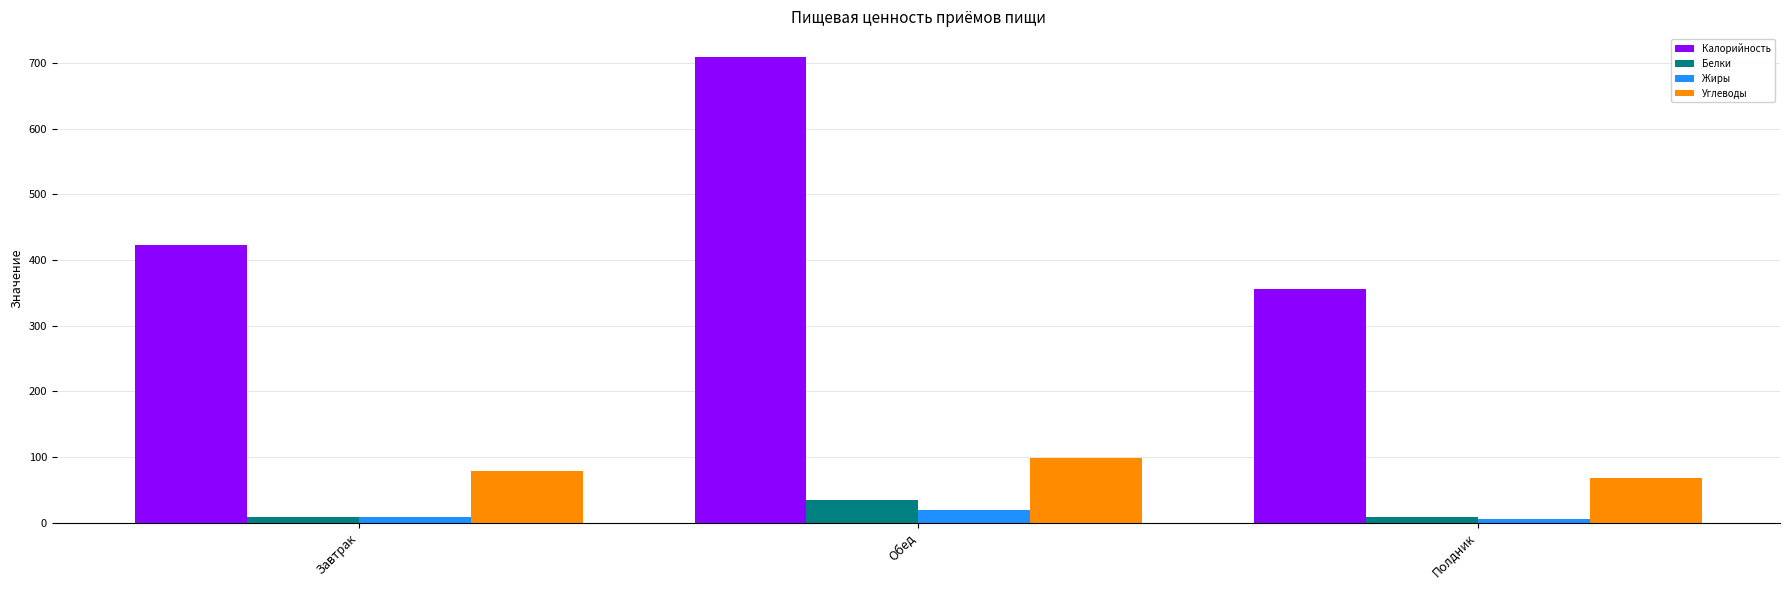

Count the number of categories in the chart.

3